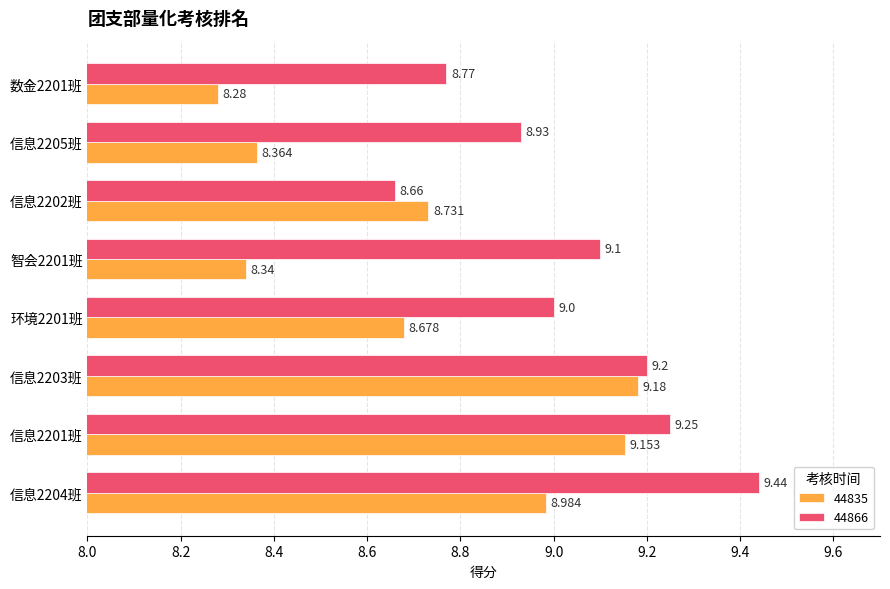

Count the number of data series in this chart.

2